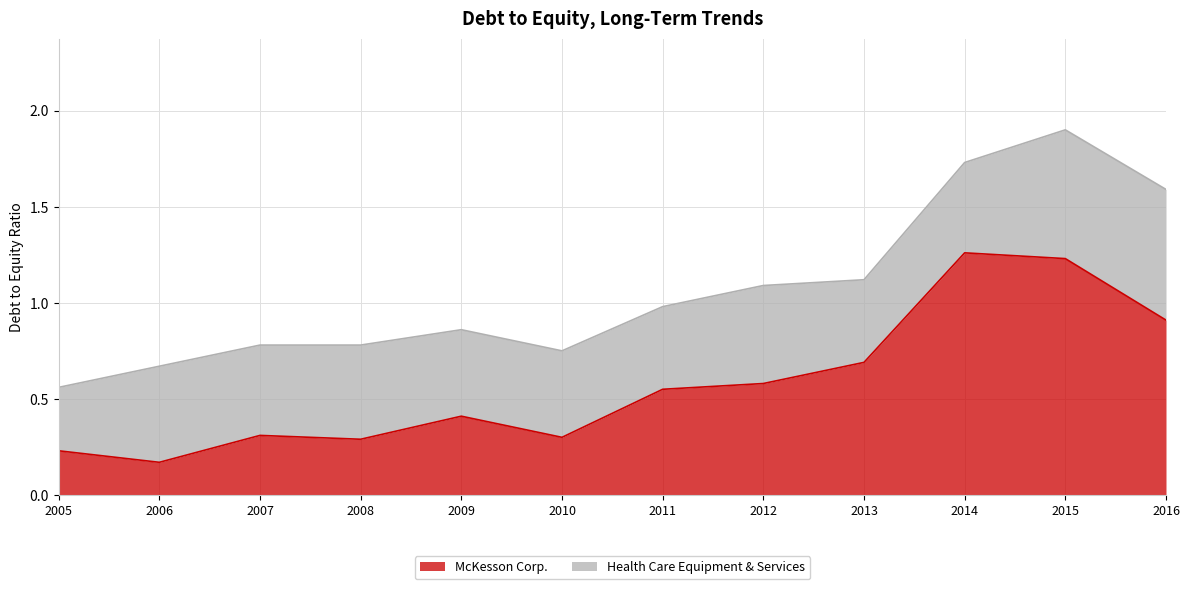

What is the value of the 12th point from the left?

0.9